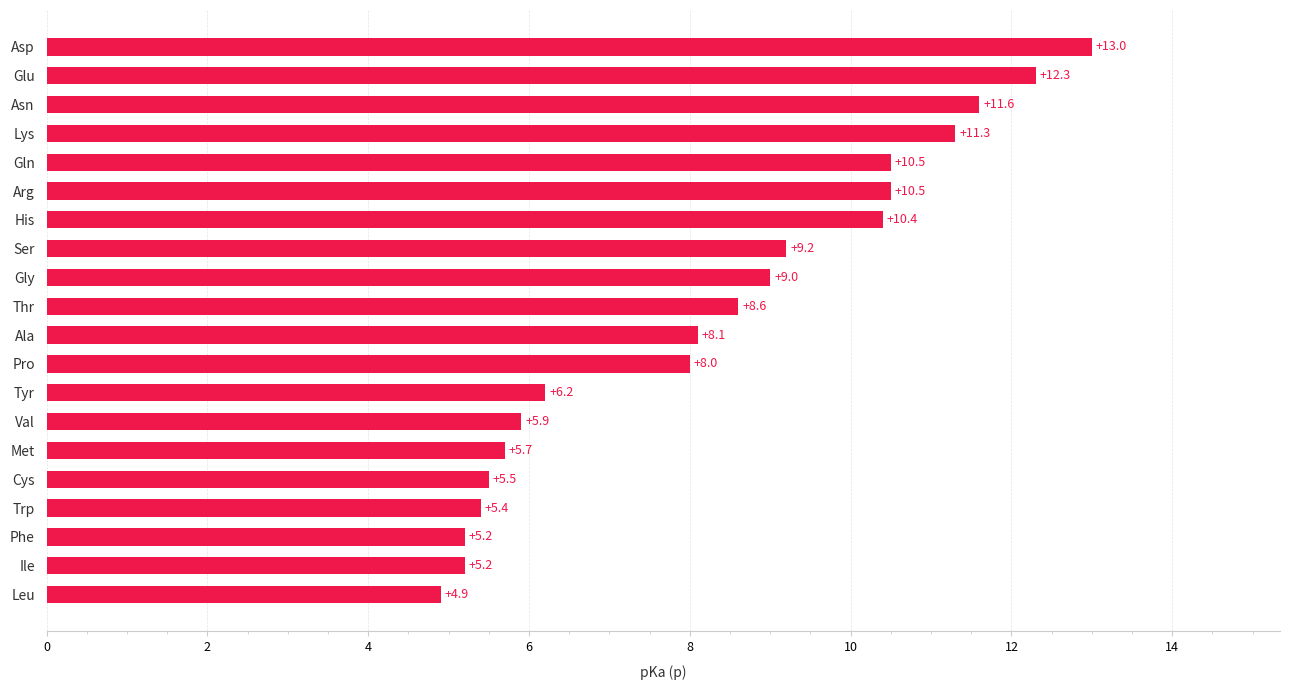

The chart shows a value of 8.6 at Thr. True or false?

True